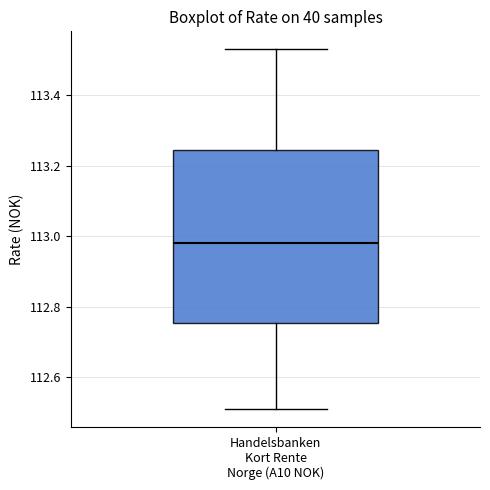

Transcribe this box plot: give where the median line is, the range the box spans, and where the two whiskers end, as read against the y-axis. The values are not printed on the chart, so give them approximately, as read against the axis.

median 112.98, box 112.76 to 113.24, whiskers 112.52 to 113.54